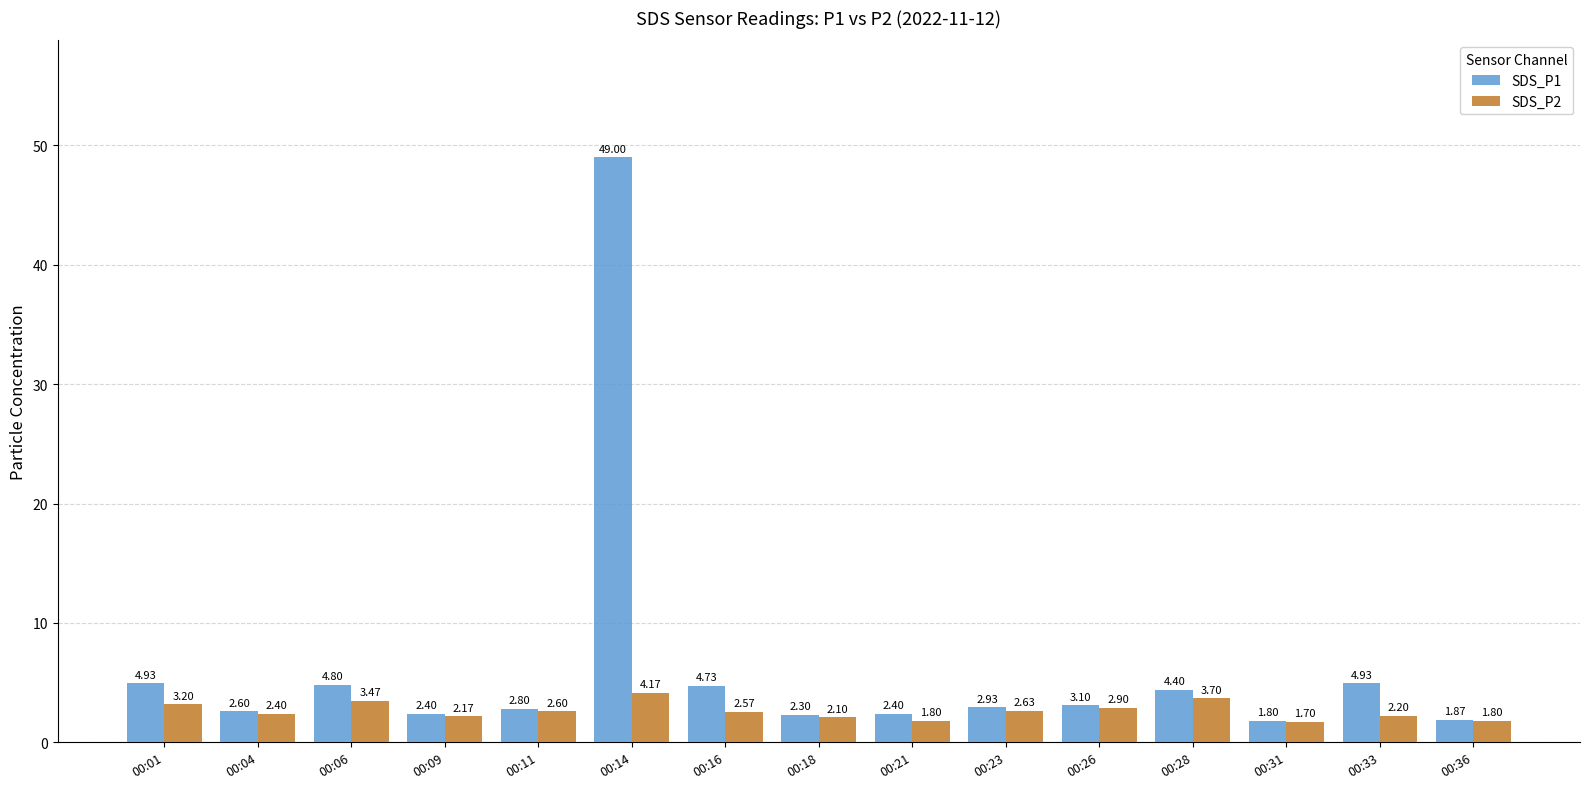

Which series changed the most between 00:01 and 00:21?

SDS_P1